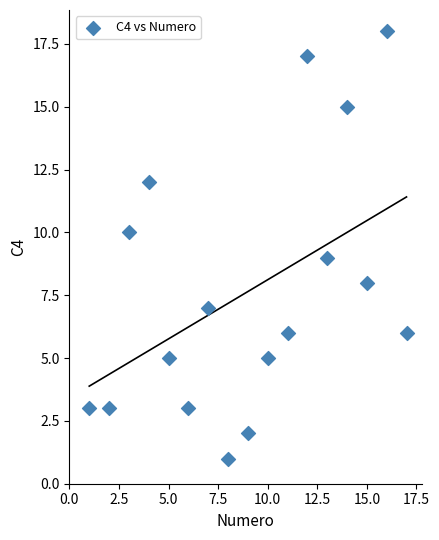

What is the range of X values (max minus min)?

16